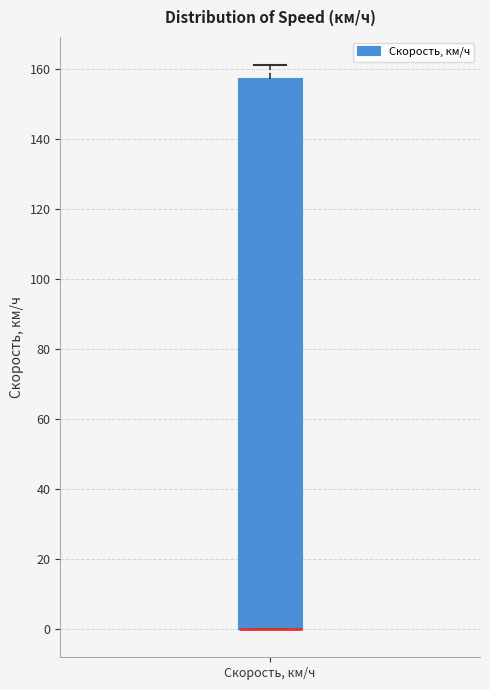

Where is the upper edge of the box for Скорость, км/ч on the y-axis? The values are not printed on the chart, so give them approximately, as read against the axis.

158